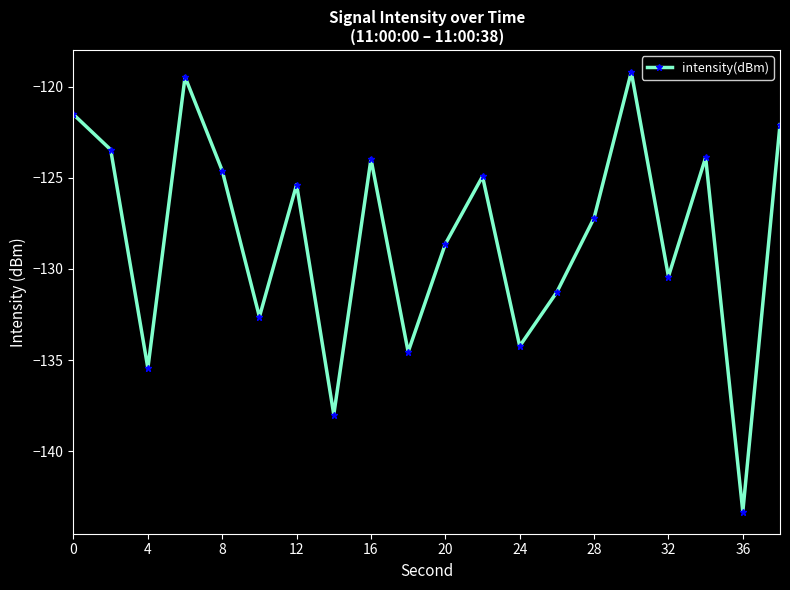

How many points are higher than both their immediate neighbors (excluding endpoints)?

6